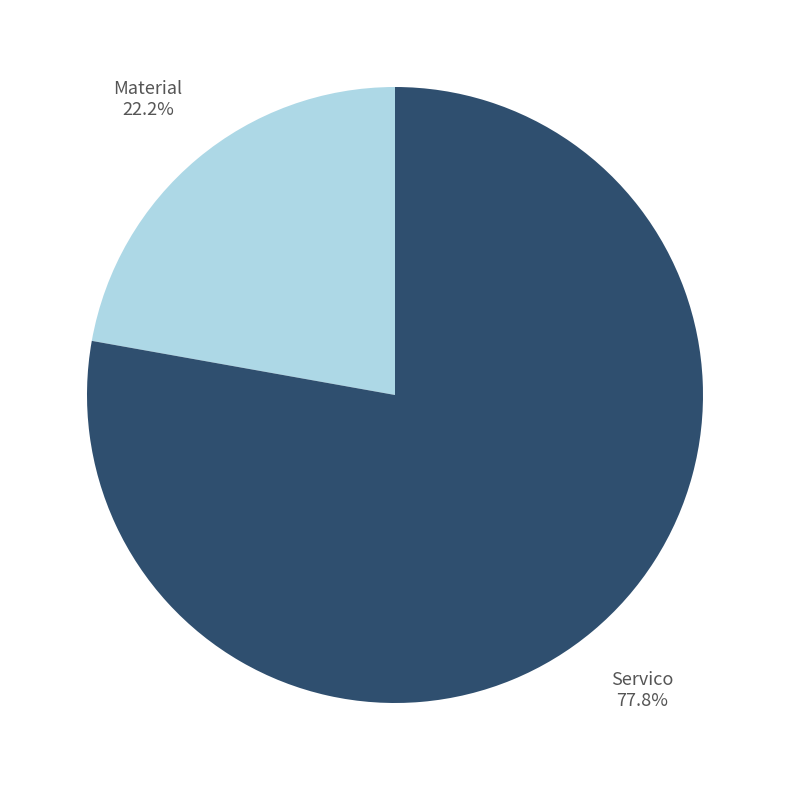

Count the number of slices in the pie.

2